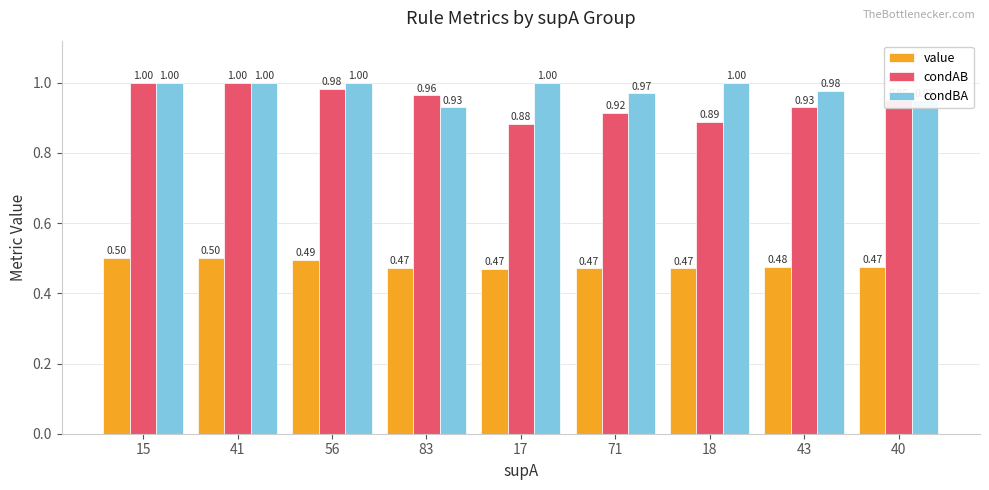

The value of condBA at 71 is 1.6. True or false?

False